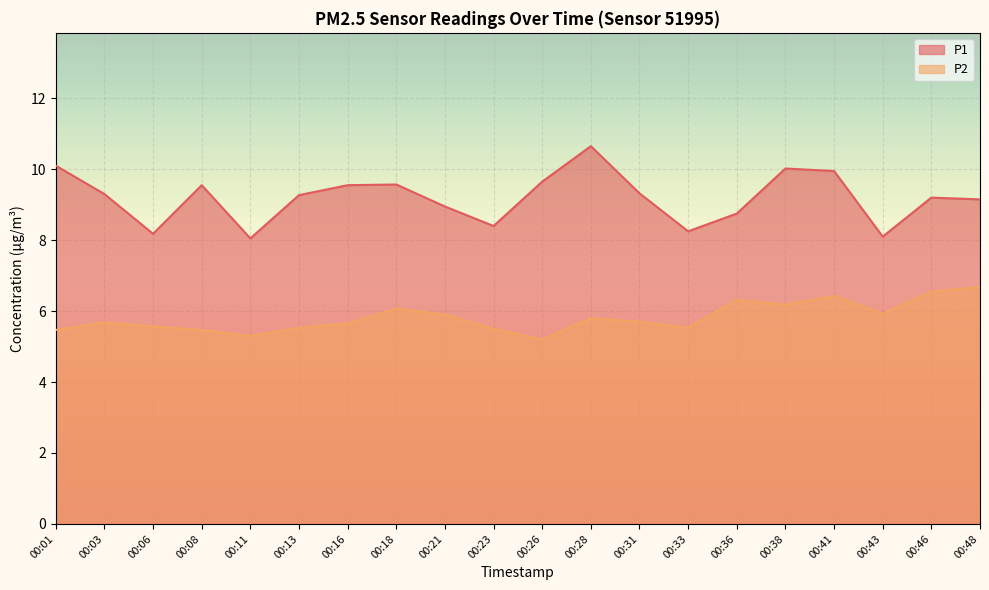

True or false: P2 and P1 intersect in this chart.

False